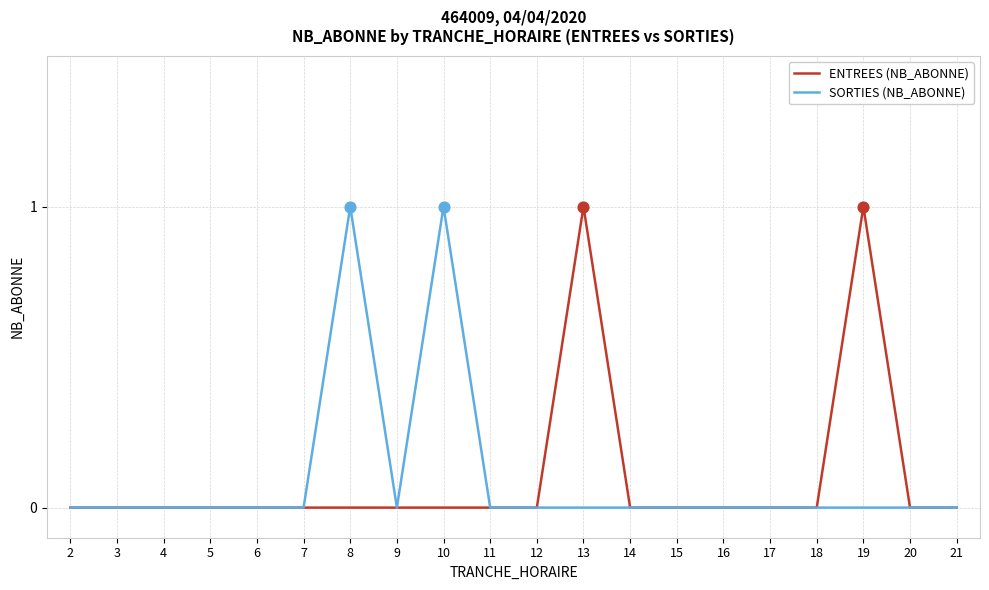

What are all the series names shown in the legend?

ENTREES (NB_ABONNE), SORTIES (NB_ABONNE)